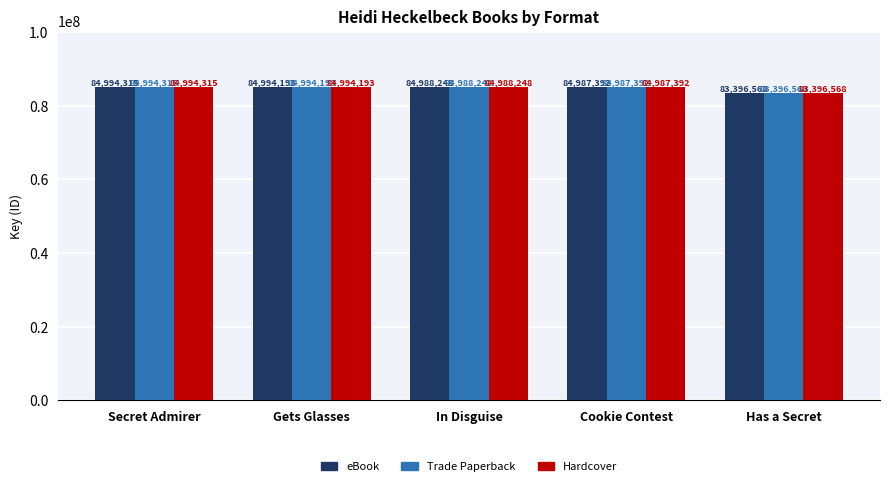

Count the number of data series in this chart.

3